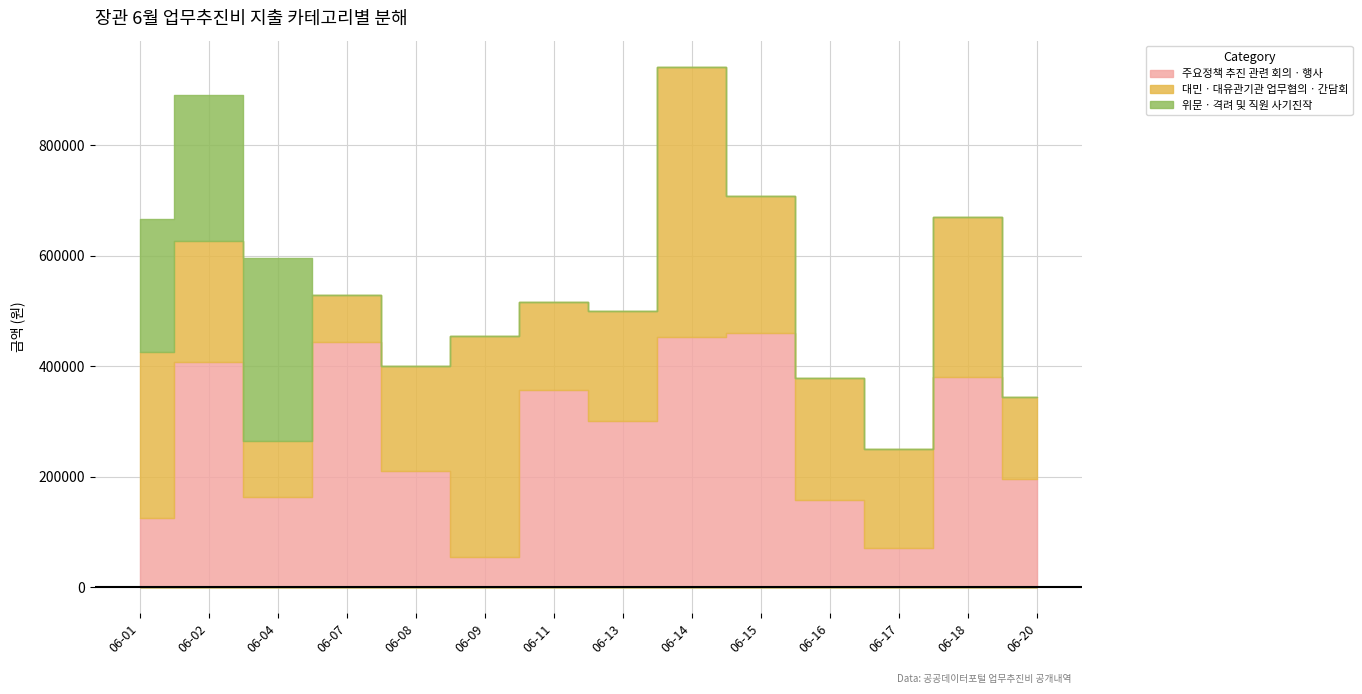

What is the difference between the maximum and second lowest values in the 대민ㆍ대유관기관 업무협의ㆍ간담회 series?

390000